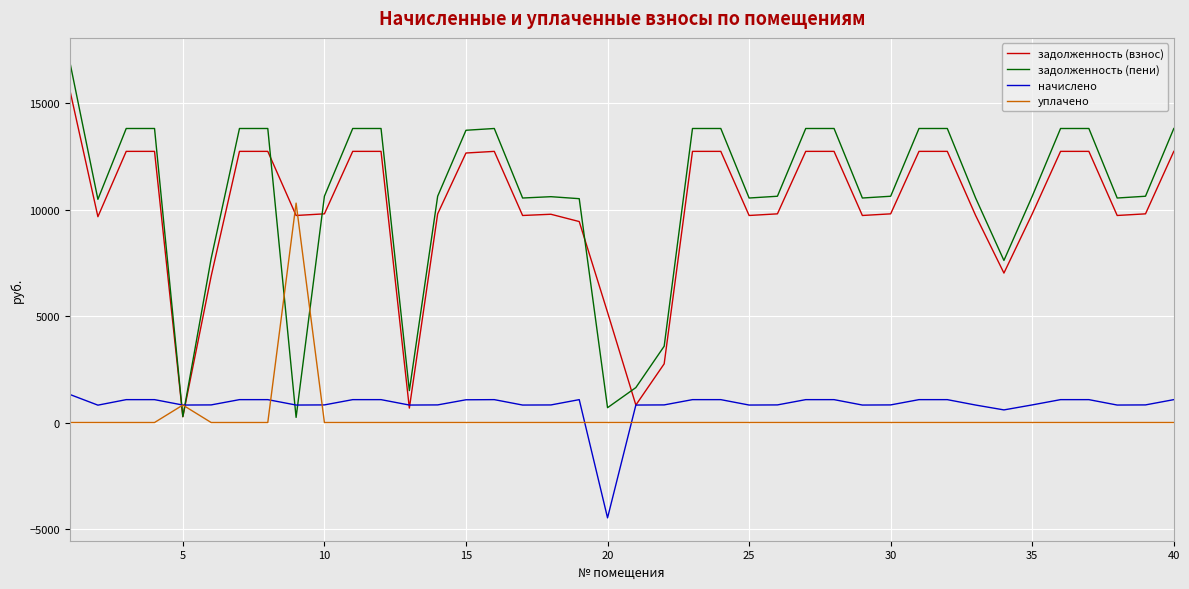

Which series has the largest range (max minus min)?

задолженность (пени)